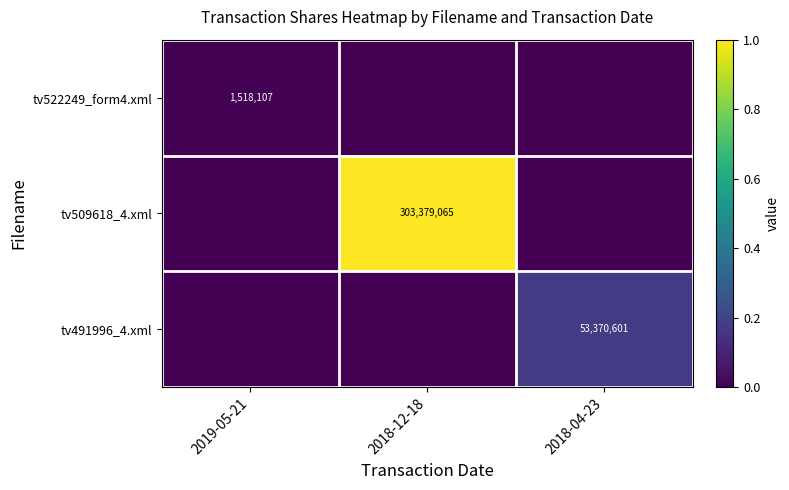

Is it true that tv522249_form4.xml equals 1518107 at 2019-05-21?

True